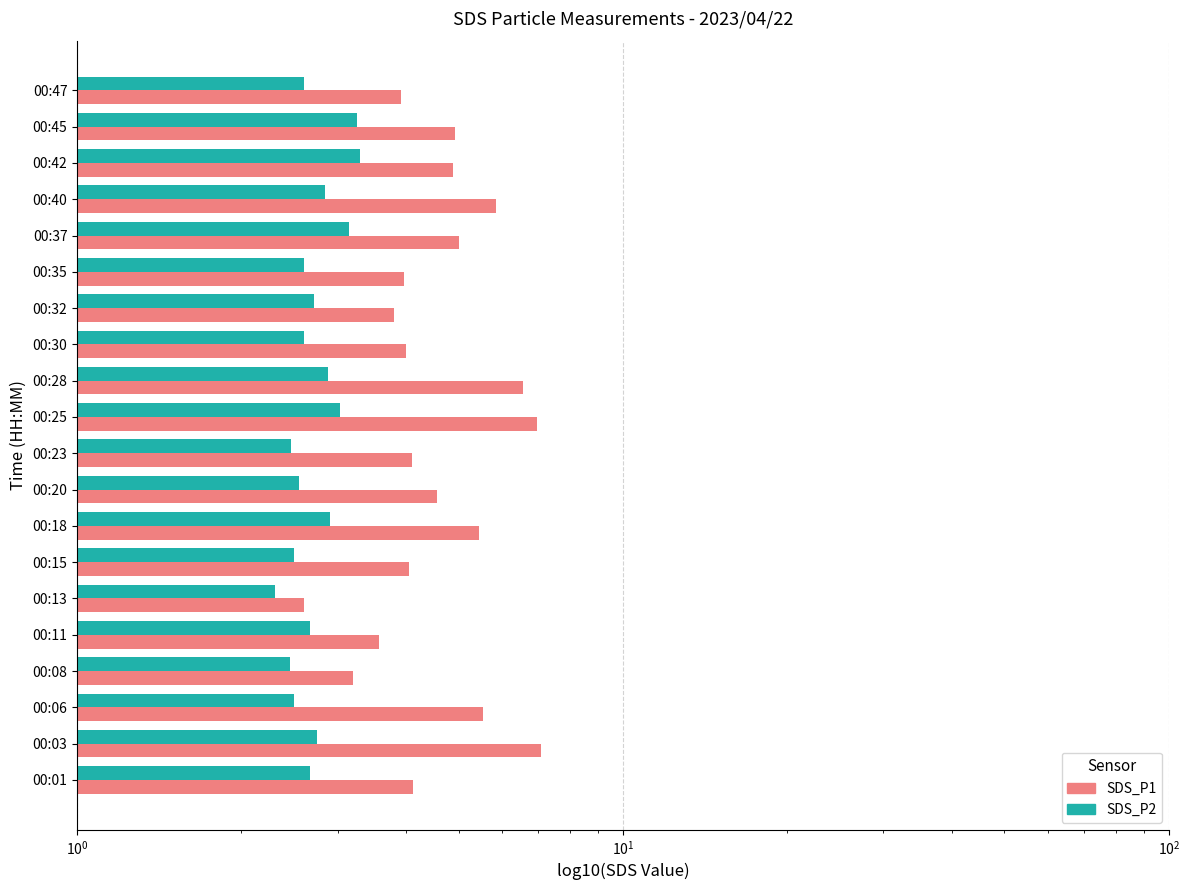

What is the highest value of the SDS_P2 series?

3.3